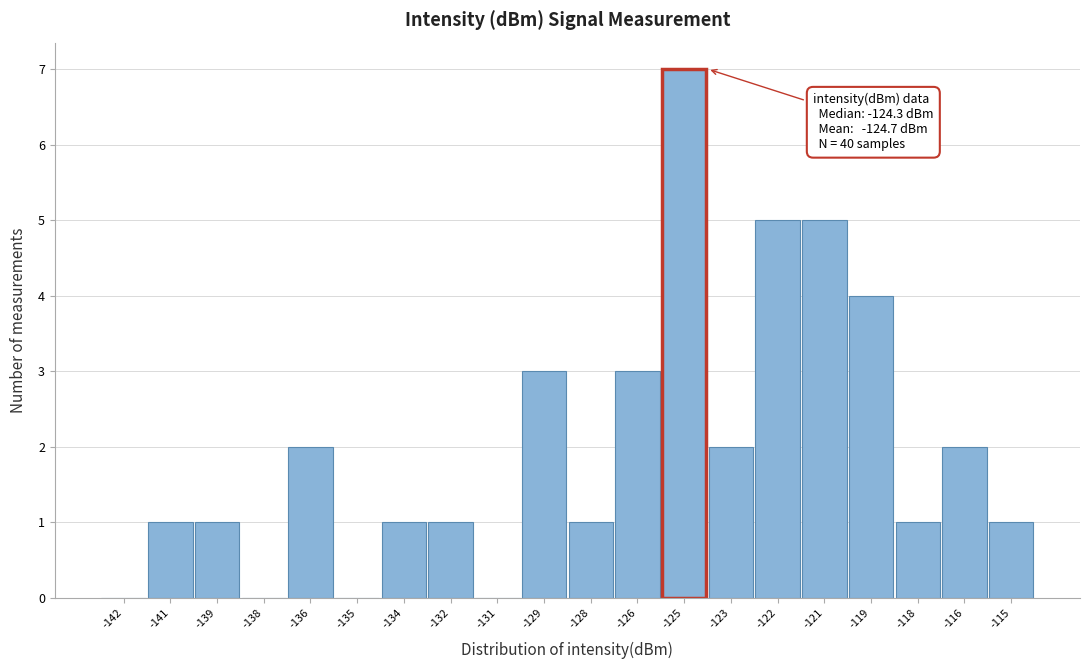

Reading left to right, extract all data points from this chart.

-142=0	-141=1	-139=1	-138=0	-136=2	-135=0	-134=1	-132=1	-131=0	-129=3	-128=1	-126=3	-125=7	-123=2	-122=5	-121=5	-119=4	-118=1	-116=2	-115=1